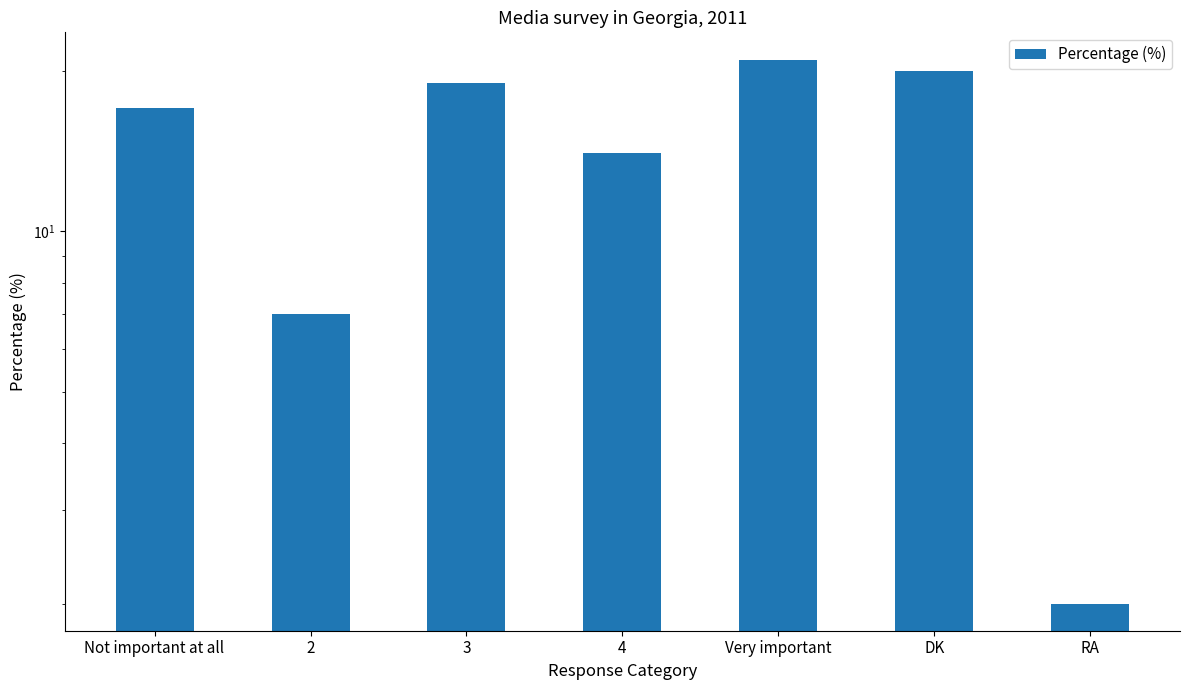

Which label corresponds to the largest value in the chart?

Very important